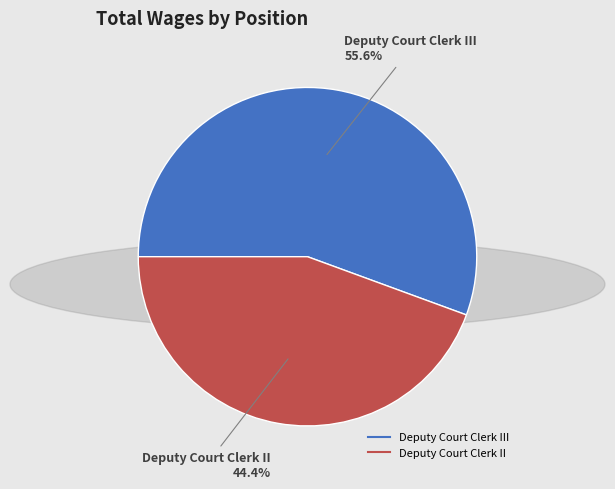

Is there any slice that represents more than half of the pie?

Yes